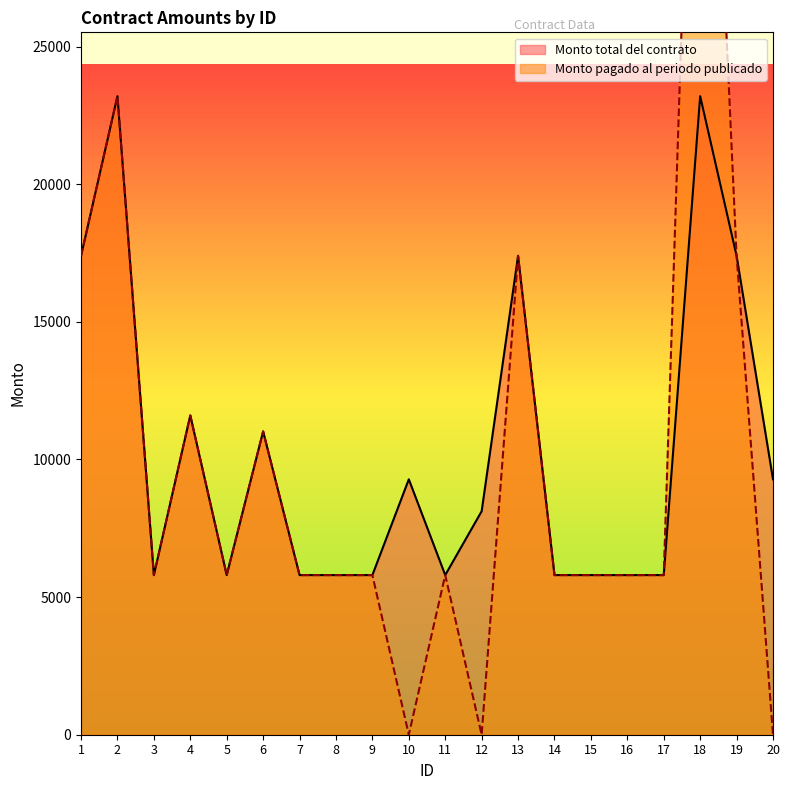

What value does the Monto total del contrato series have at 6?

11020